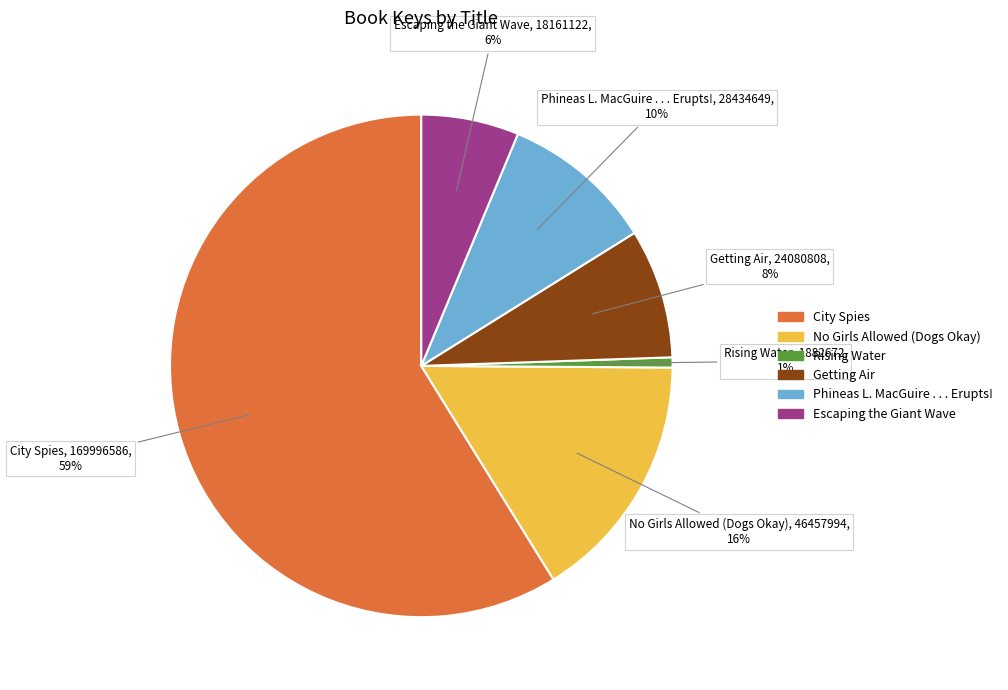

To the nearest percent, what is the difference between the Getting Air and No Girls Allowed (Dogs Okay) slice percentages?

8%